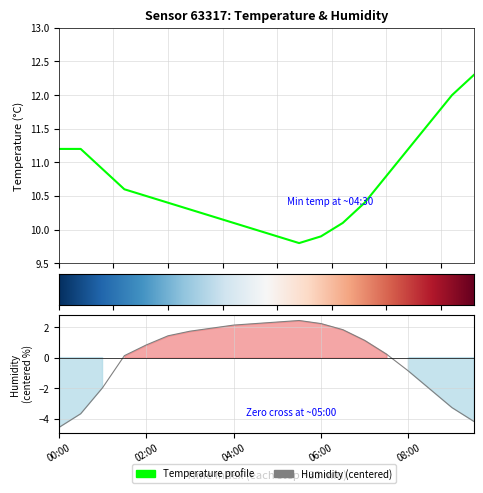

Does the chart have visible grid lines?

Yes